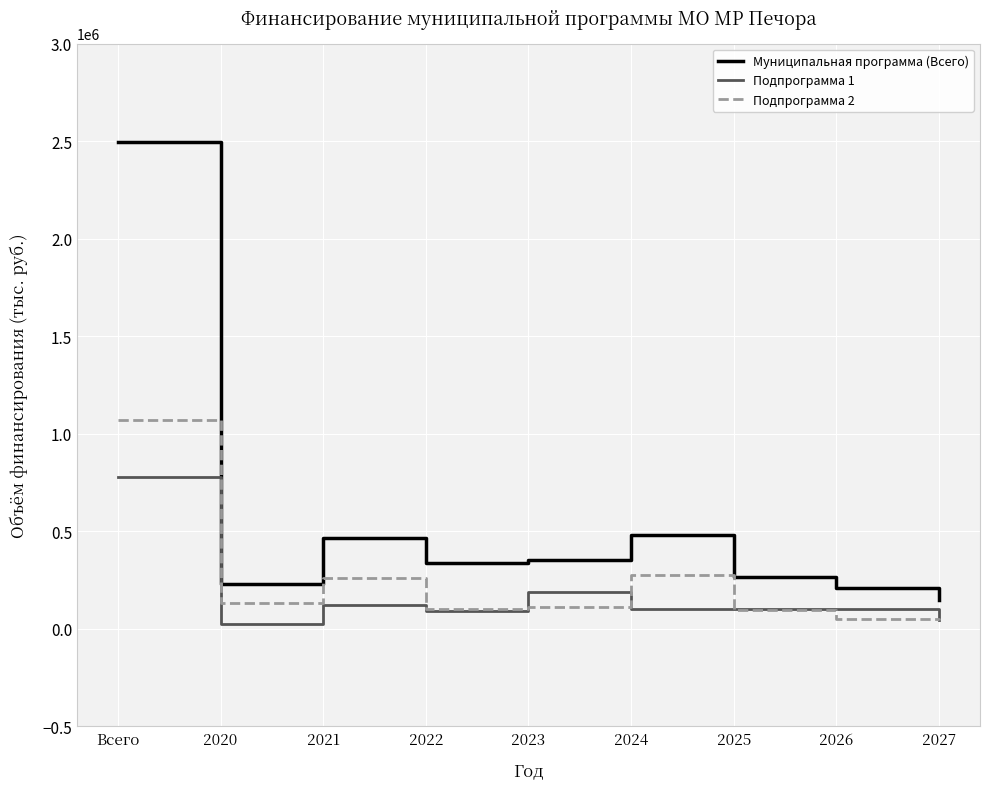

True or false: Подпрограмма 2 and Муниципальная программа (Всего) cross at least once.

False